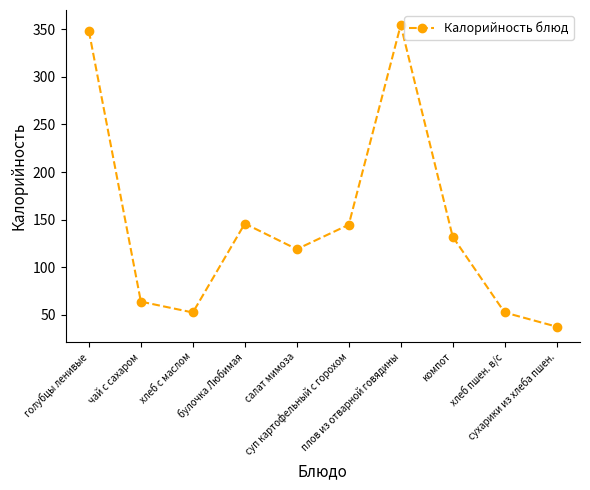

What is the sum of all values?

1449.8